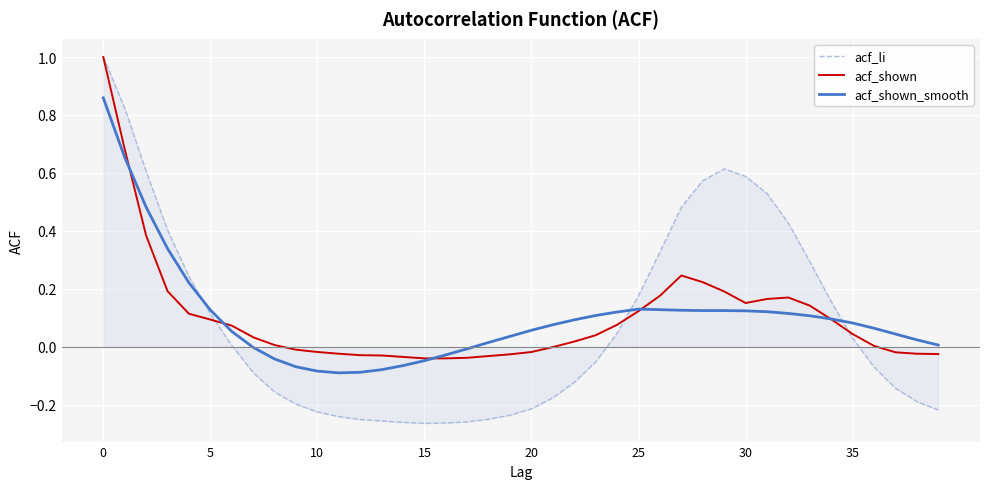

Which series has the largest range (max minus min)?

acf_li